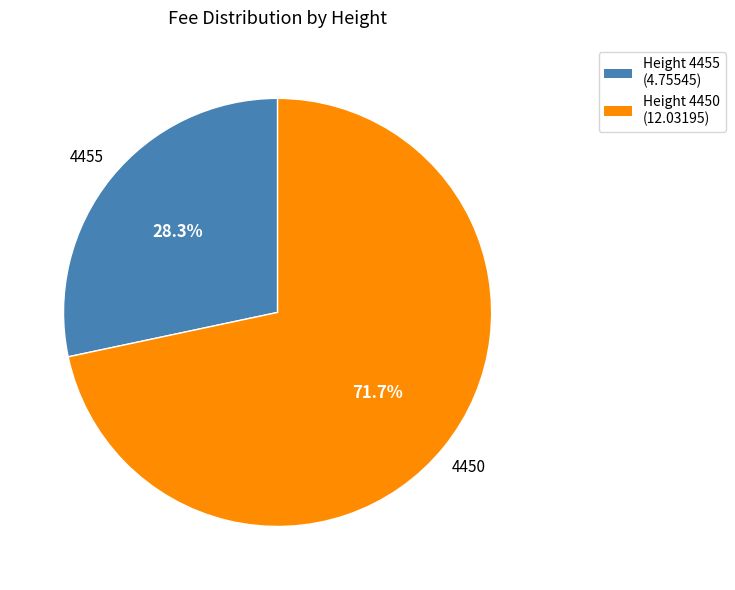

Which category accounts for the majority?

Height 4450 (12.03195)